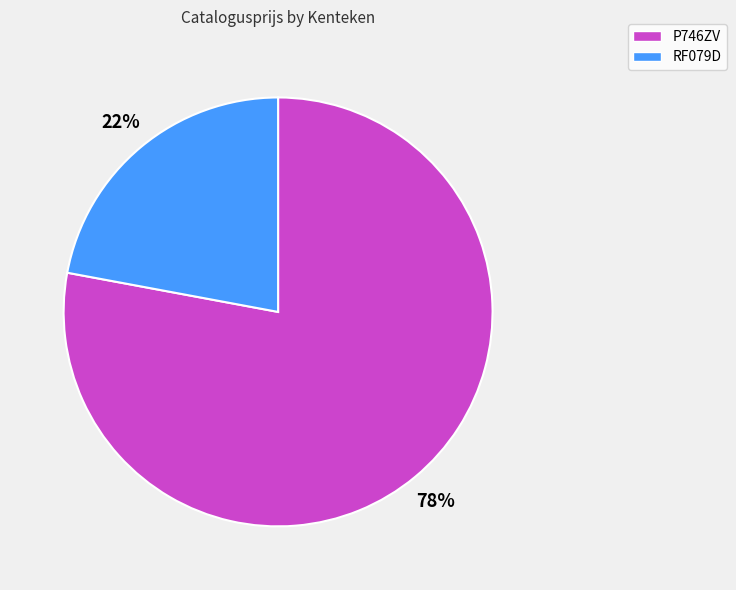

Rank the categories by value from lowest to highest.

RF079D, P746ZV